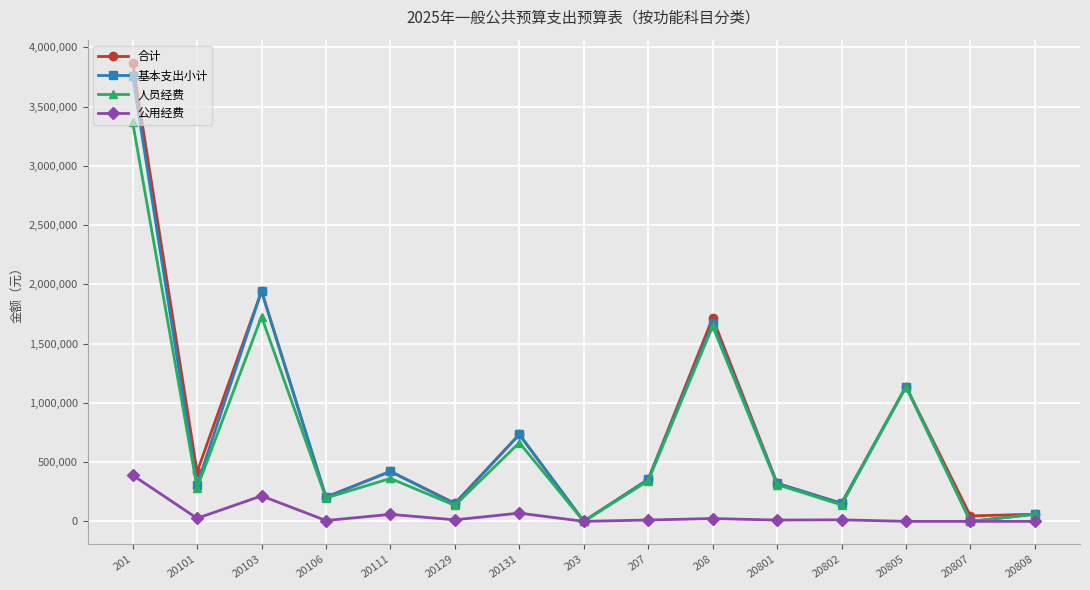

What is the difference between the highest and lowest values at 20807?

46000.0